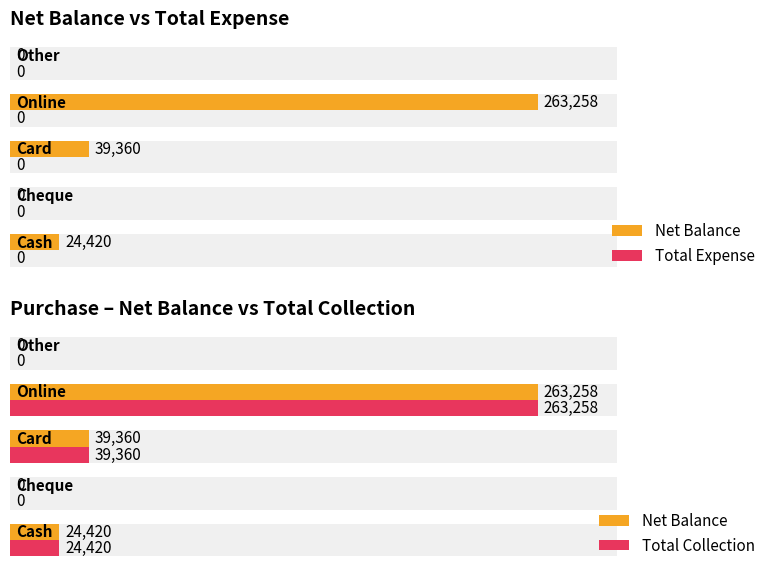

What is the value of the Net Balance bar at the 3rd from the left?

39360.0